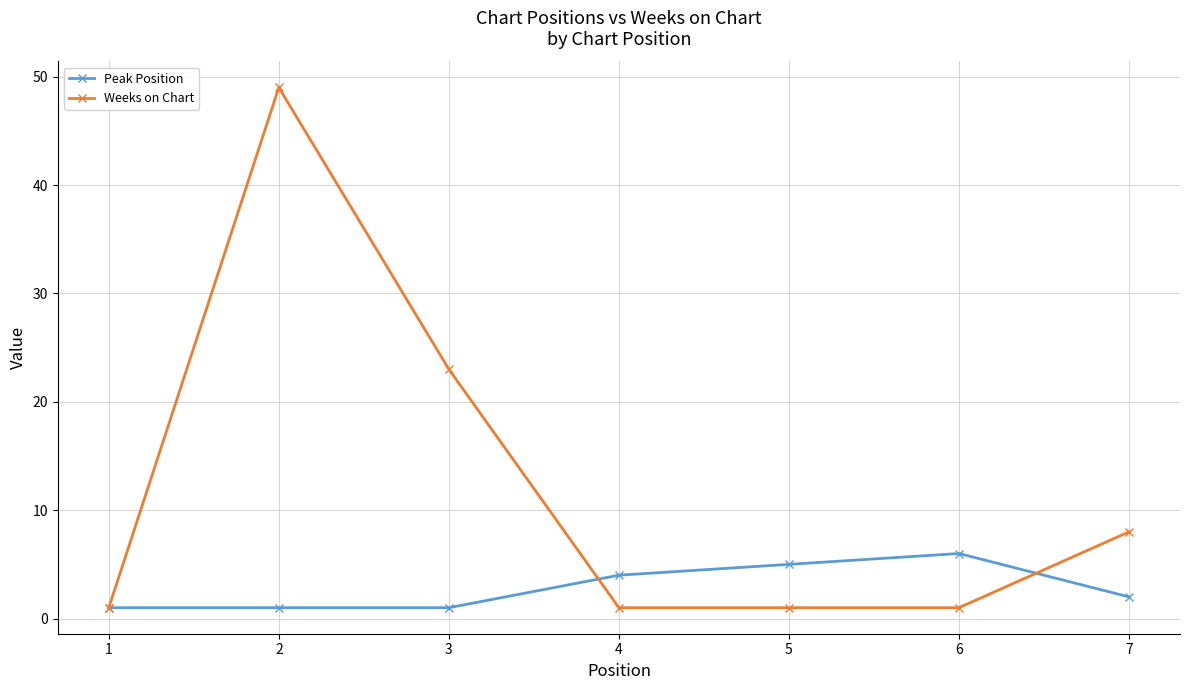

Which series has the largest total across all categories?

Weeks on Chart